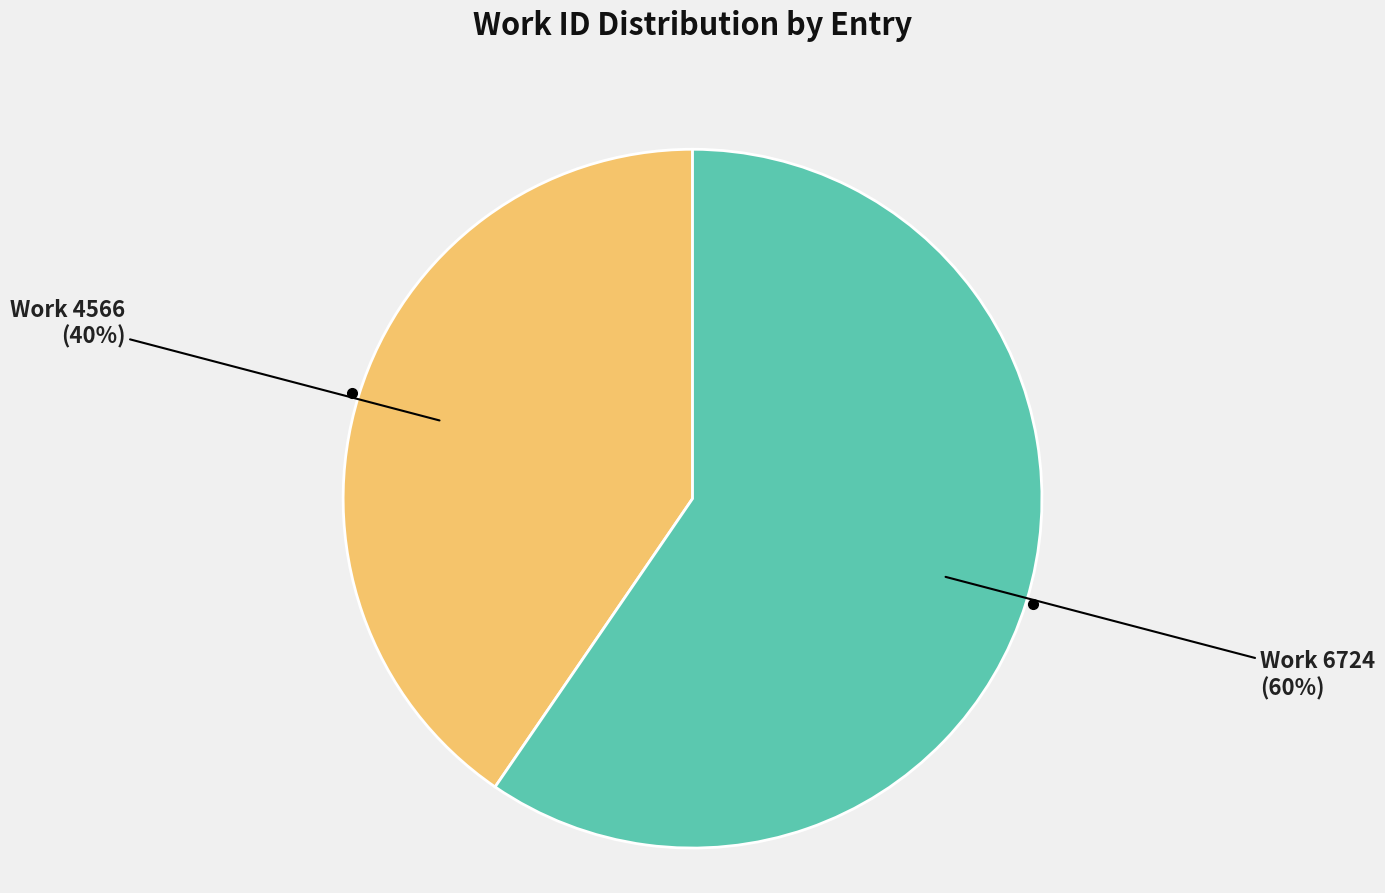

To the nearest percent, what is the average slice percentage?

50%